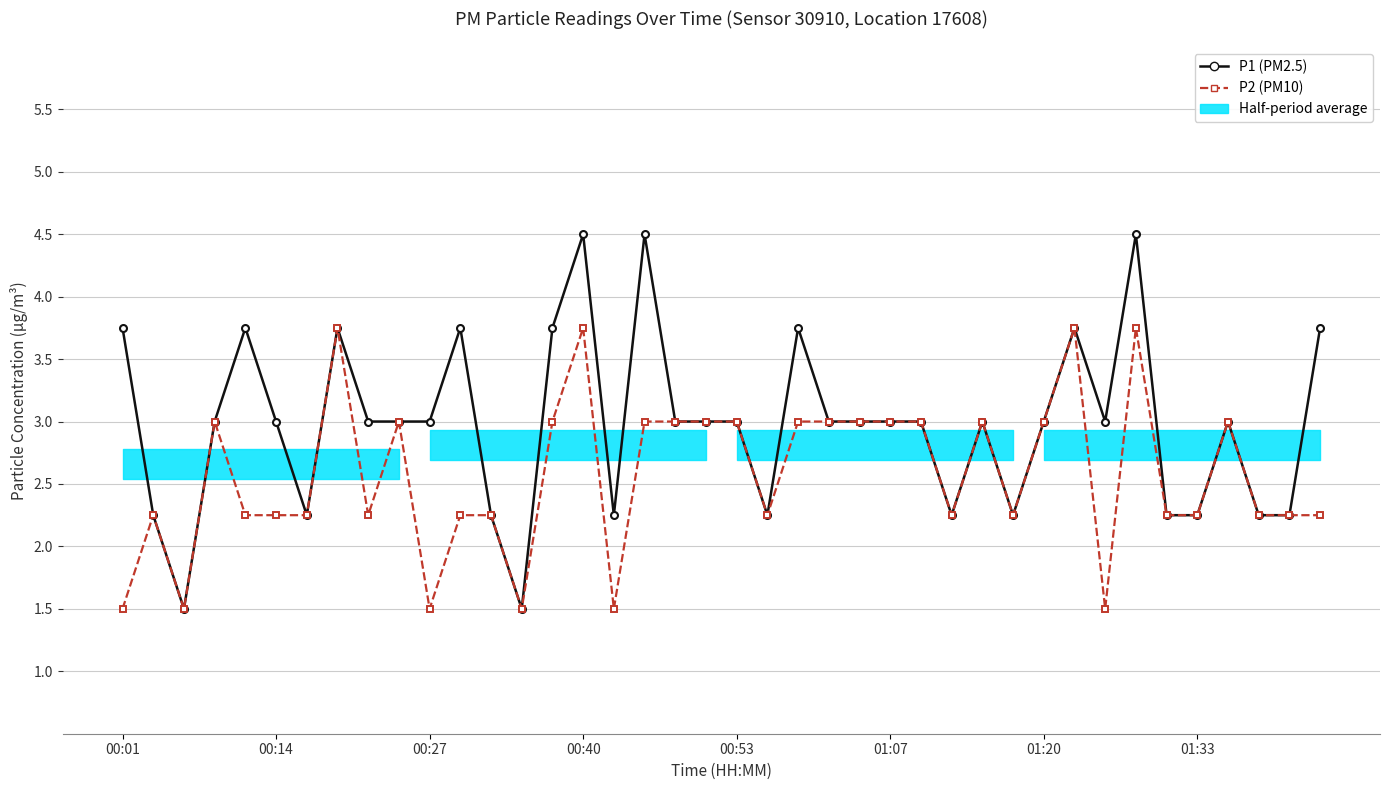

Which series has the largest total across all categories?

P1 (PM2.5)